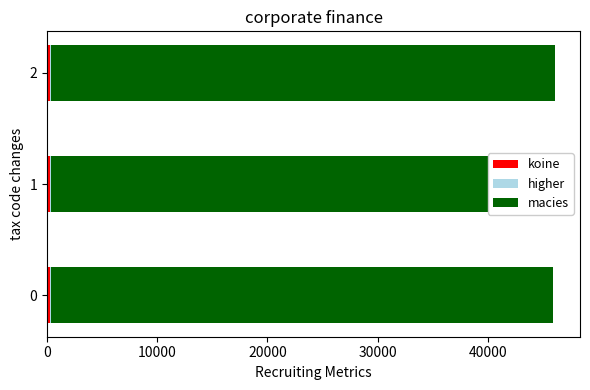

What is the difference between the maximum and minimum values in the higher series?

3.4